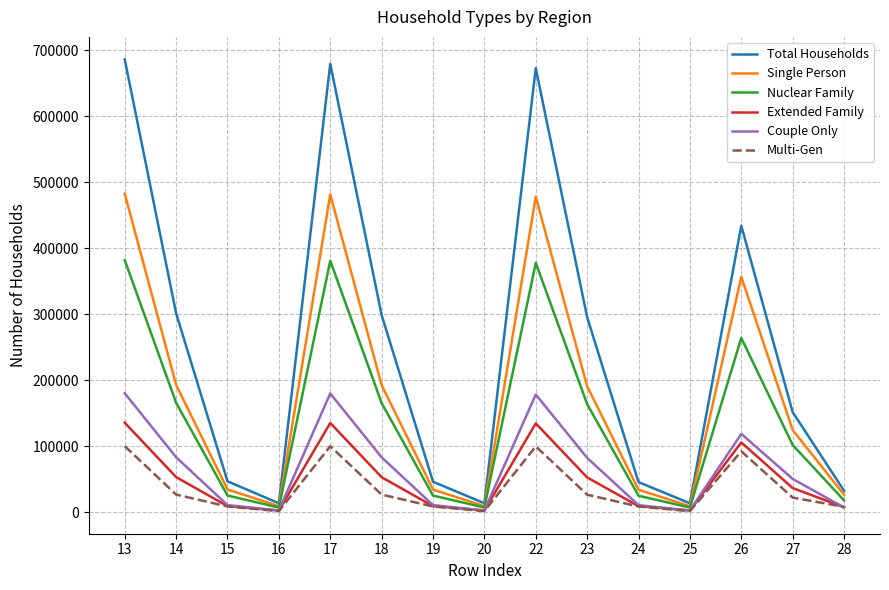

What is the maximum value shown in the chart?

686123